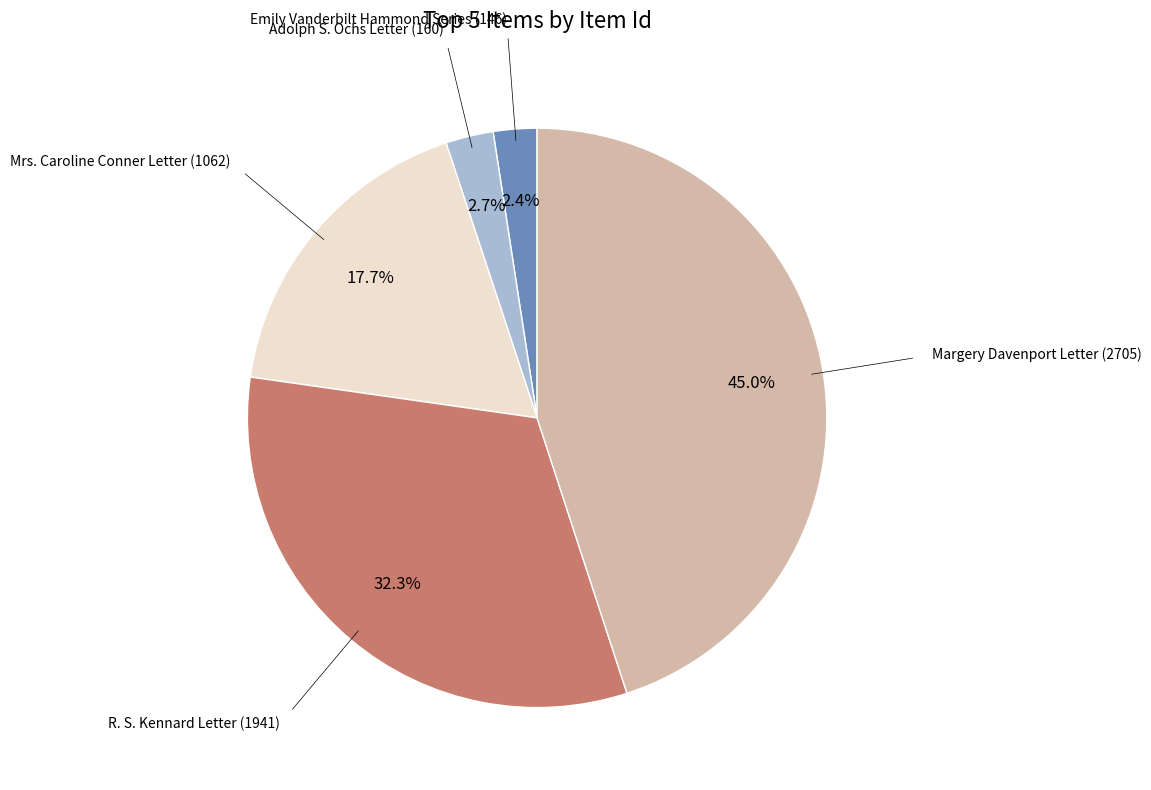

Does any single category account for the majority?

No